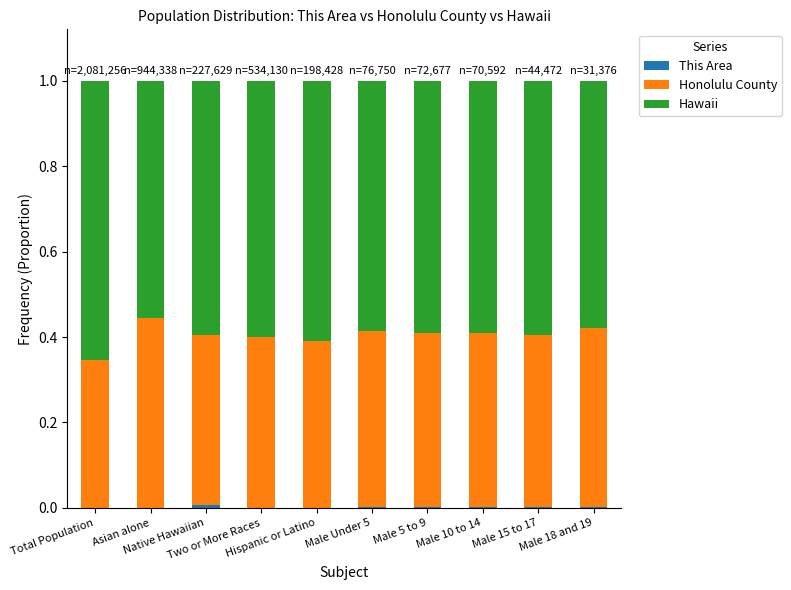

What is the label of the 2nd bar from the left?

Asian alone